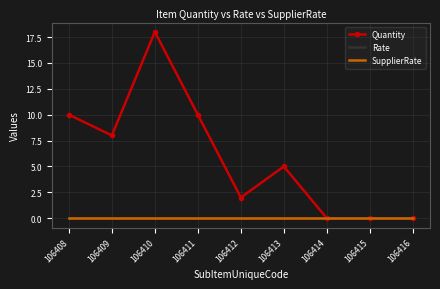

How many values in the Quantity series exceed 5?

4